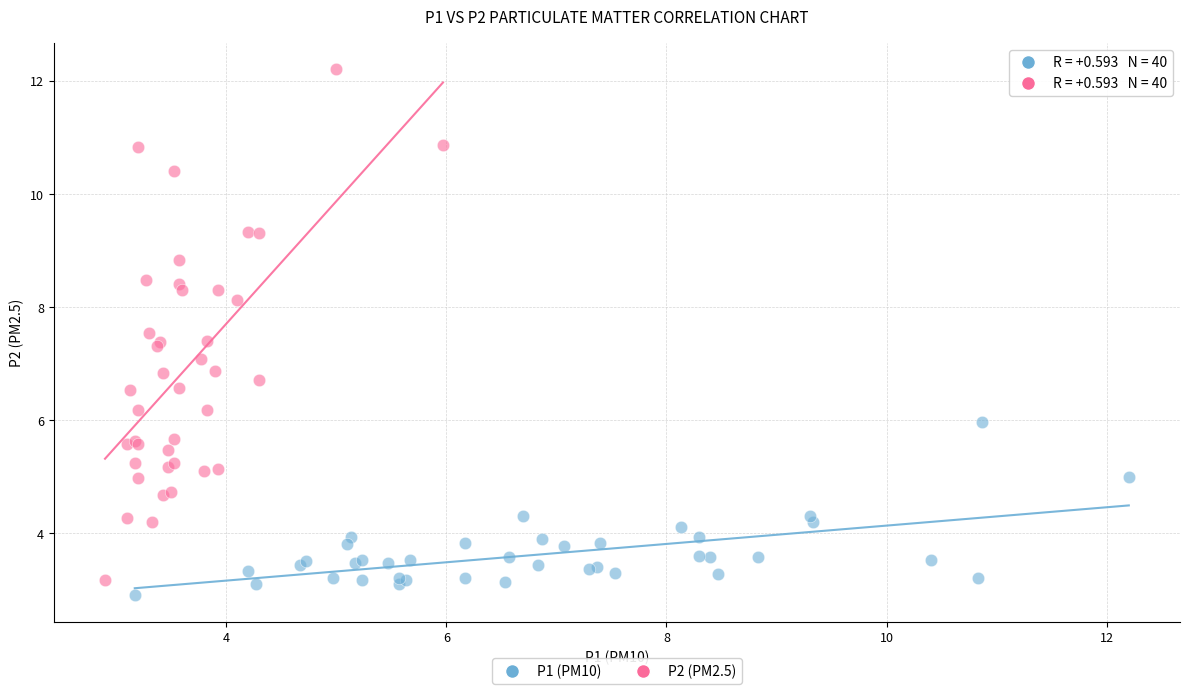

What are all the series names shown in the legend?

P1 (PM10), P2 (PM2.5)